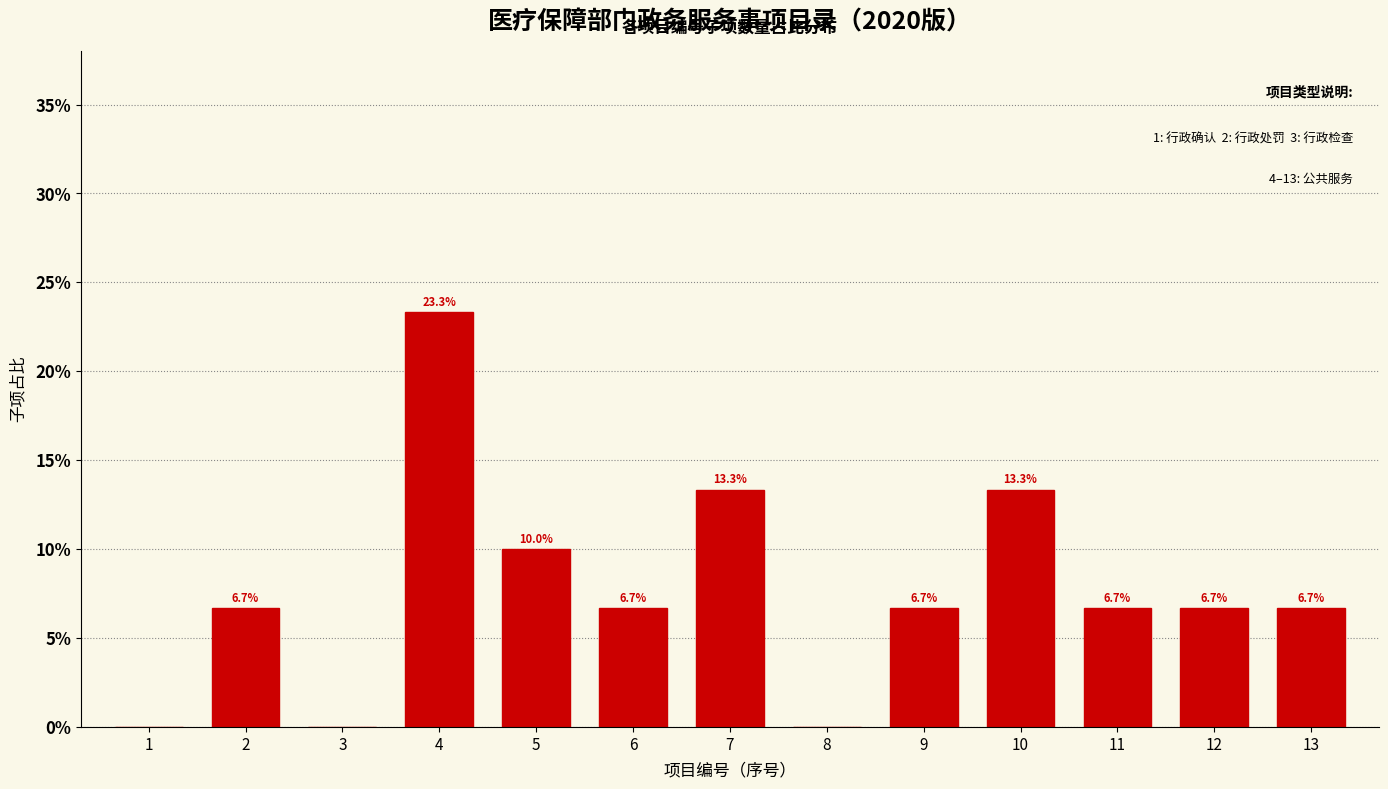

Reading left to right, what are all the values shown in this chart?

1=0.0	2=6.7	3=0.0	4=23.3	5=10.0	6=6.7	7=13.3	8=0.0	9=6.7	10=13.3	11=6.7	12=6.7	13=6.7